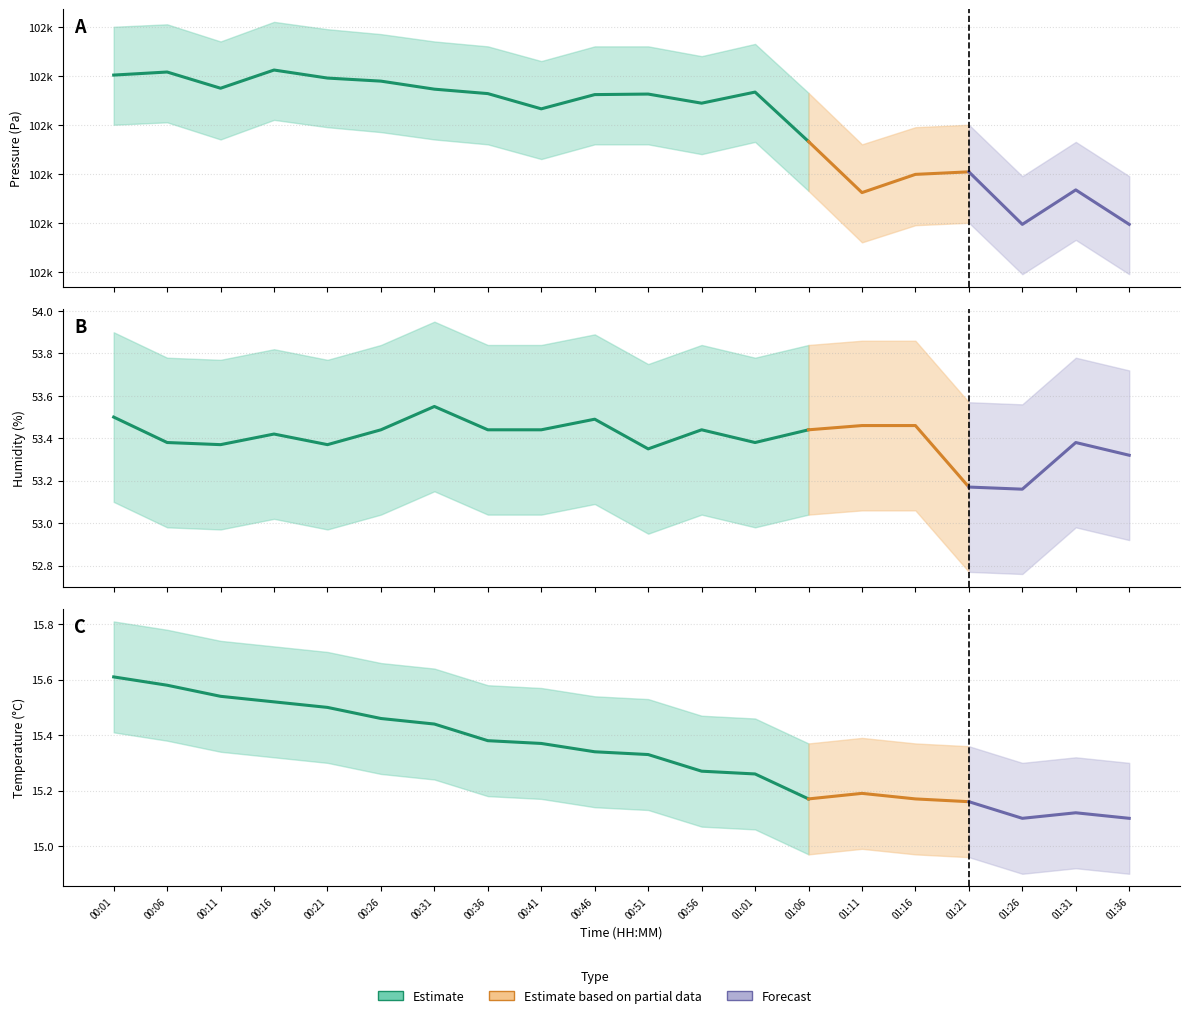

What is the label of the 18th point from the left?

01:26